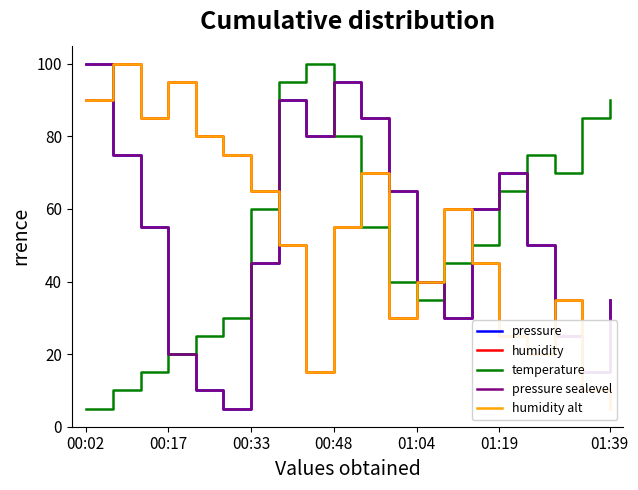

Which series has the largest range (max minus min)?

pressure